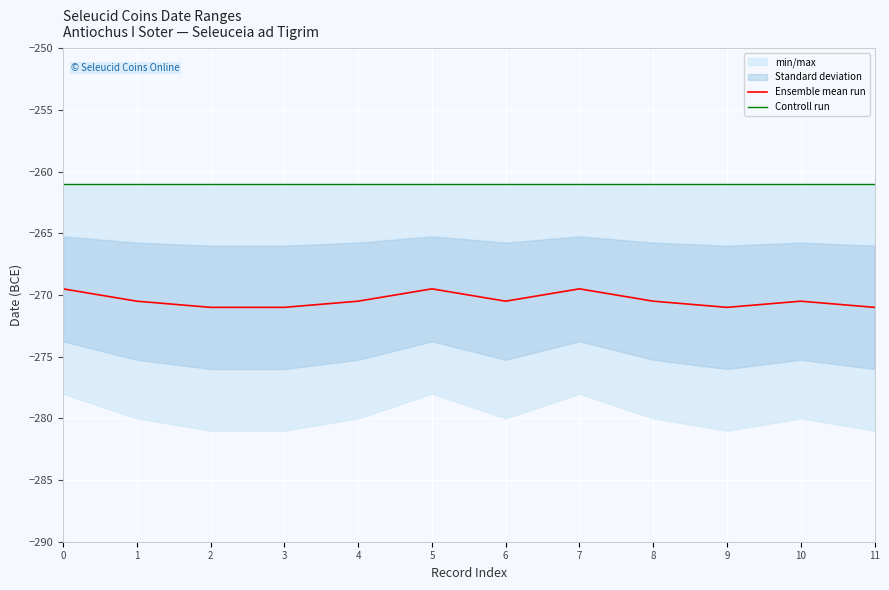

Count the number of categories in the chart.

12